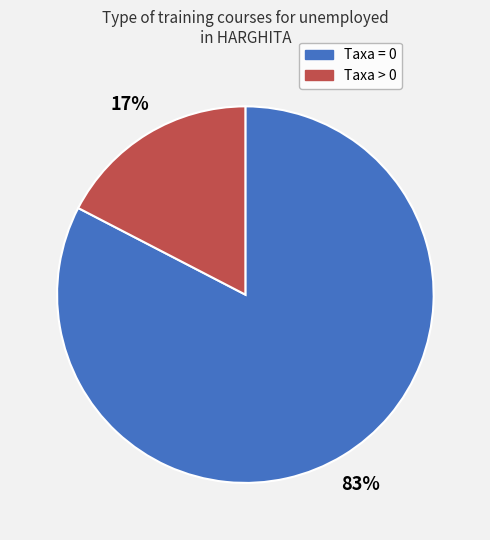

Count the number of slices in the pie.

2